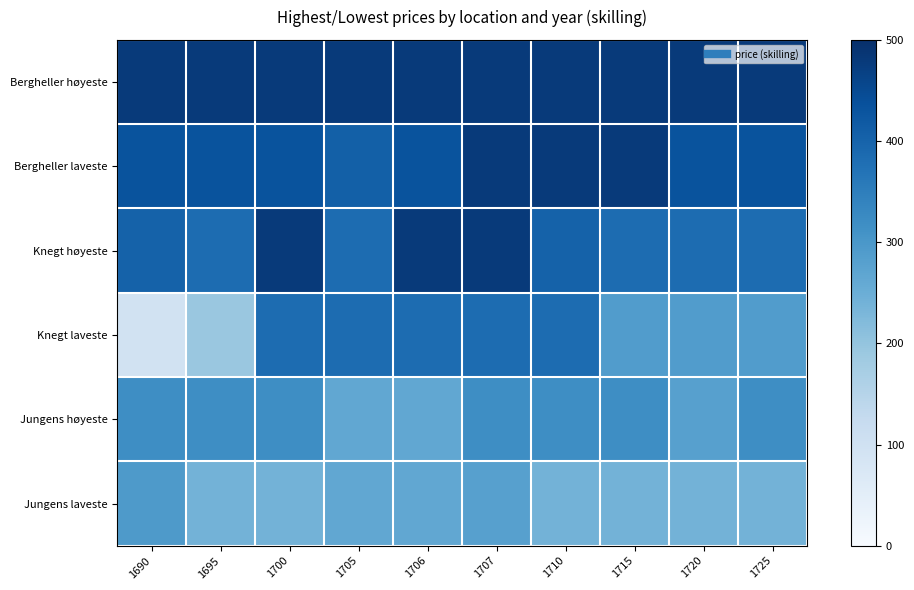

Which category has the lowest value across all series?

1690